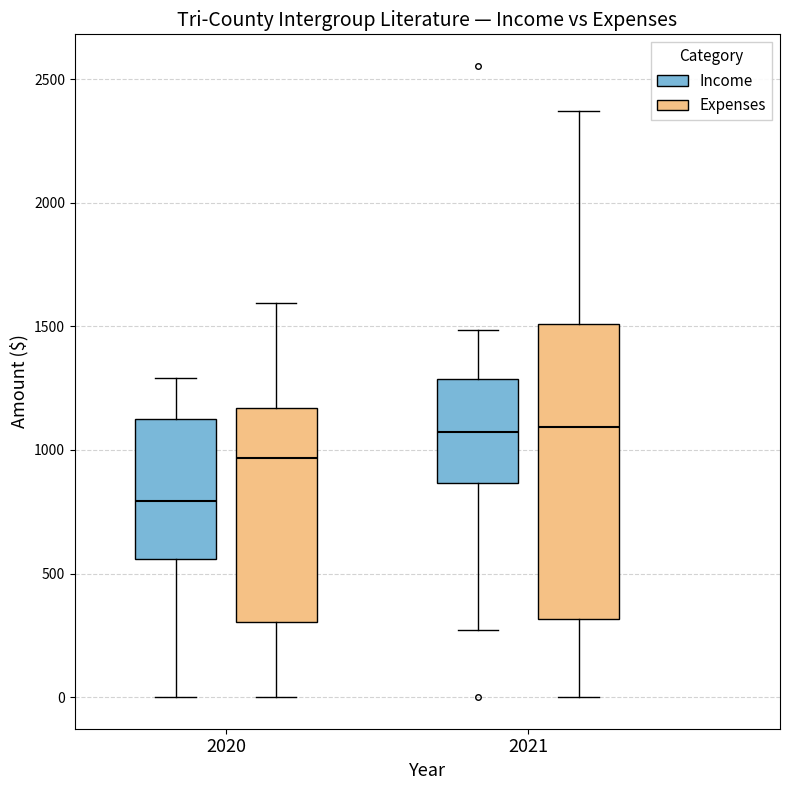

Comparing the boxes themselves (not the whiskers), which one is the tallest?

2021 (Expenses)